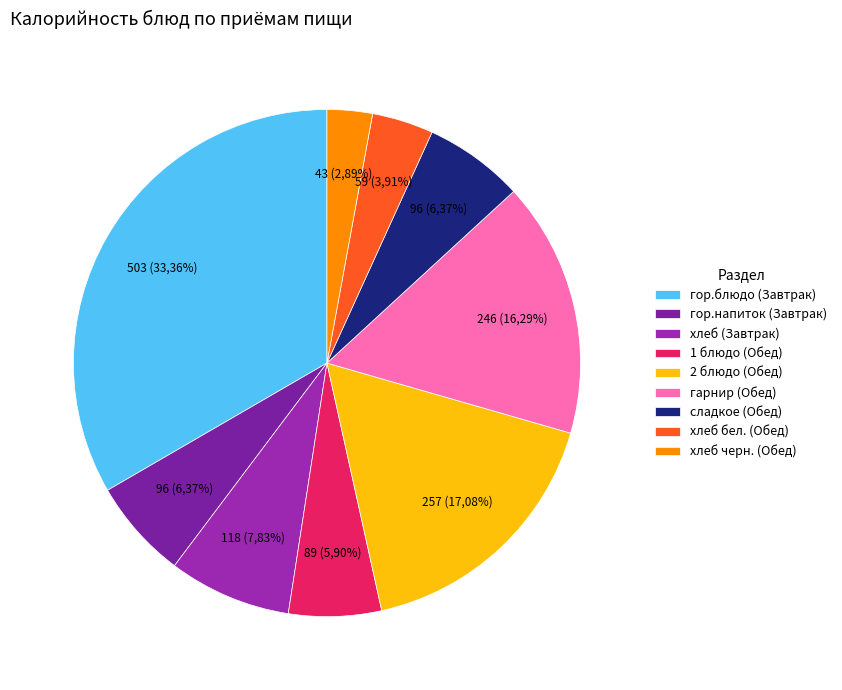

Is there a majority slice in this chart?

No